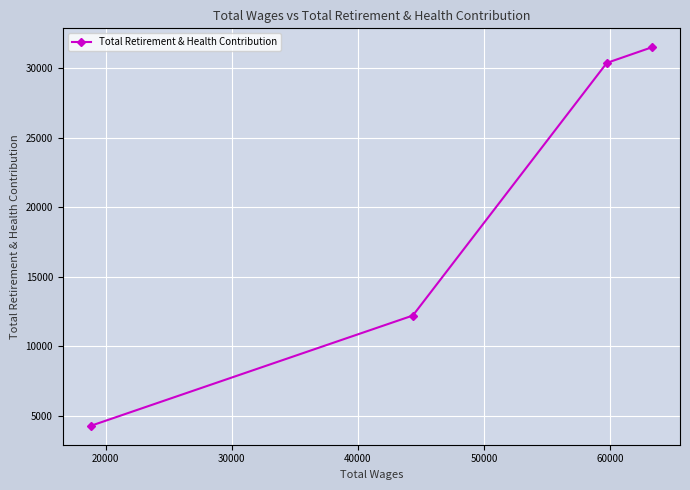

What is the difference between the maximum and minimum values?

27207